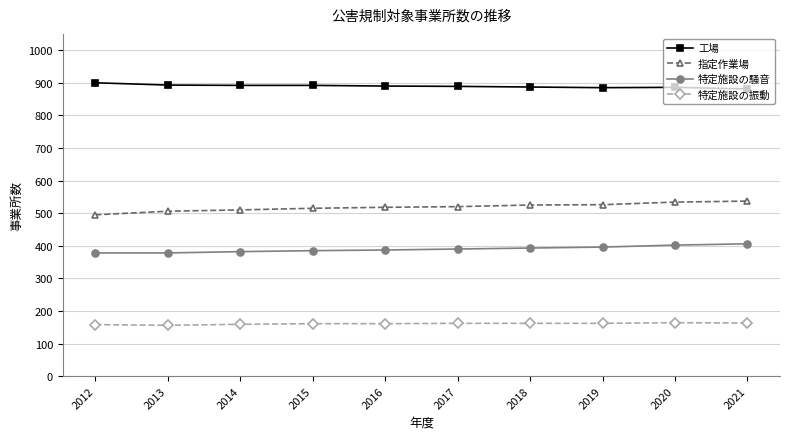

True or false: 指定作業場 and 特定施設の騒音 cross at least once.

False